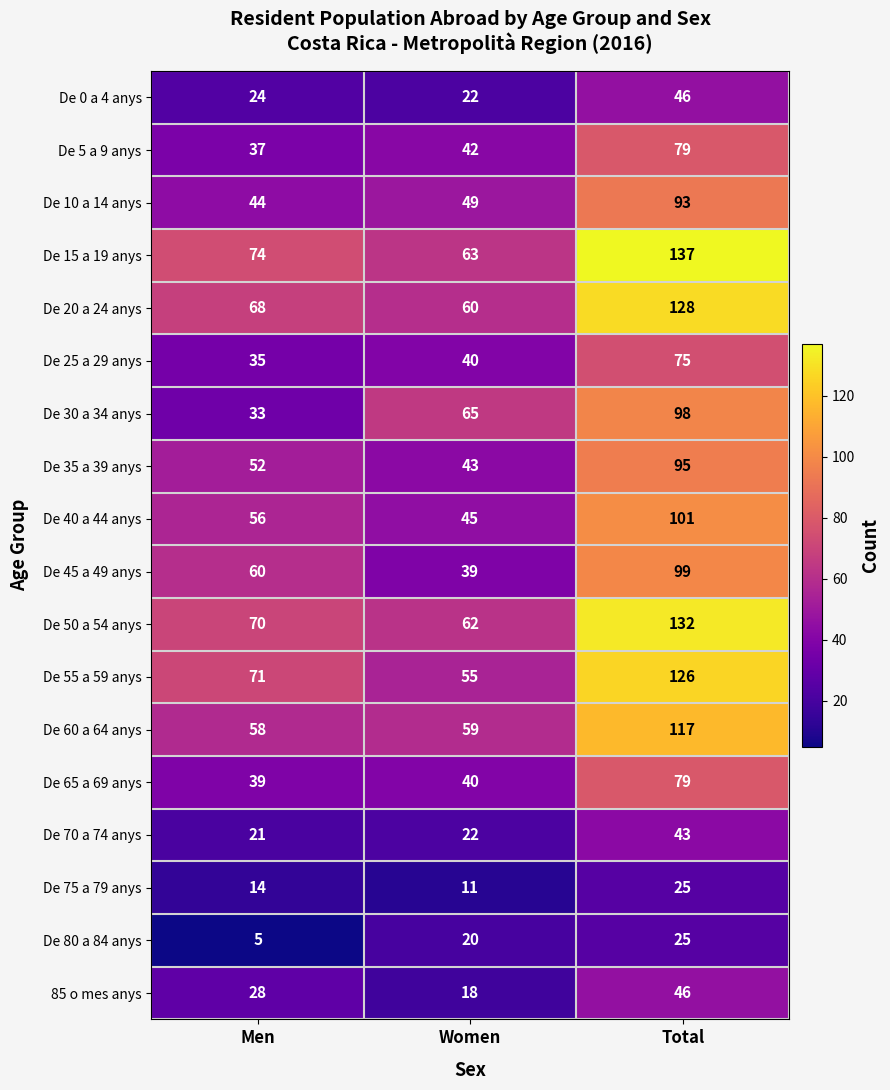

What is the greatest value displayed?

137